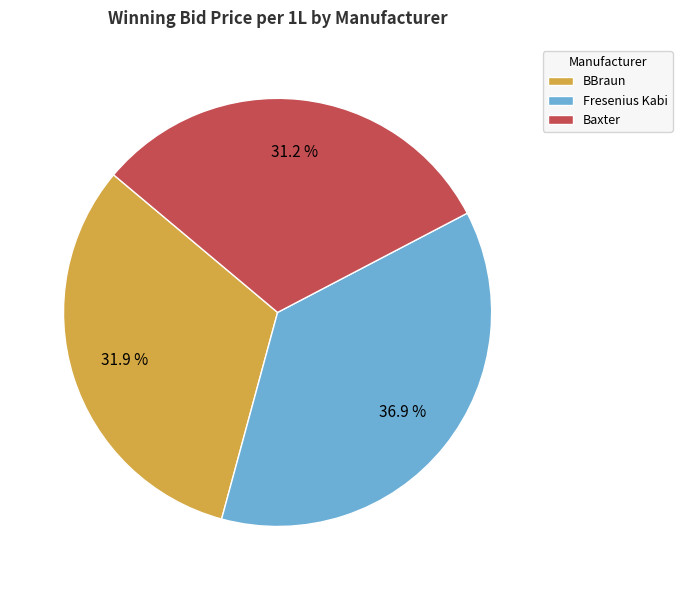

Does BBraun represent more than half of the total?

No